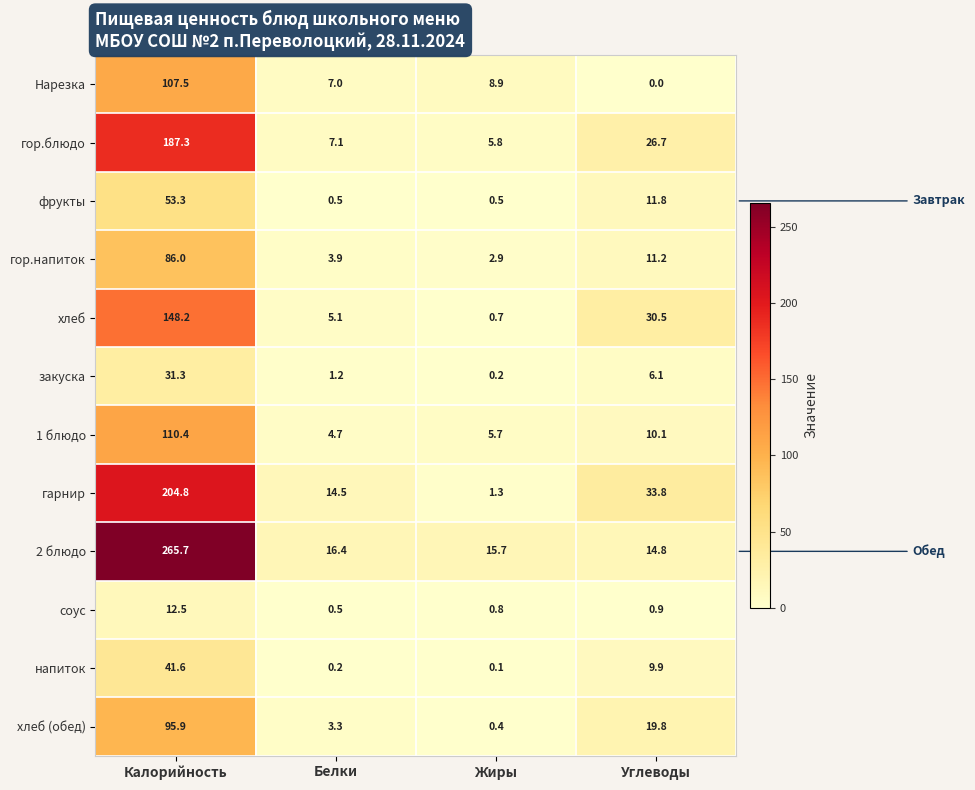

At Жиры, list the series in order from largest to smallest.

2 блюдо, Нарезка, гор.блюдо, 1 блюдо, гор.напиток, гарнир, соус, хлеб, фрукты, хлеб (обед), закуска, напиток